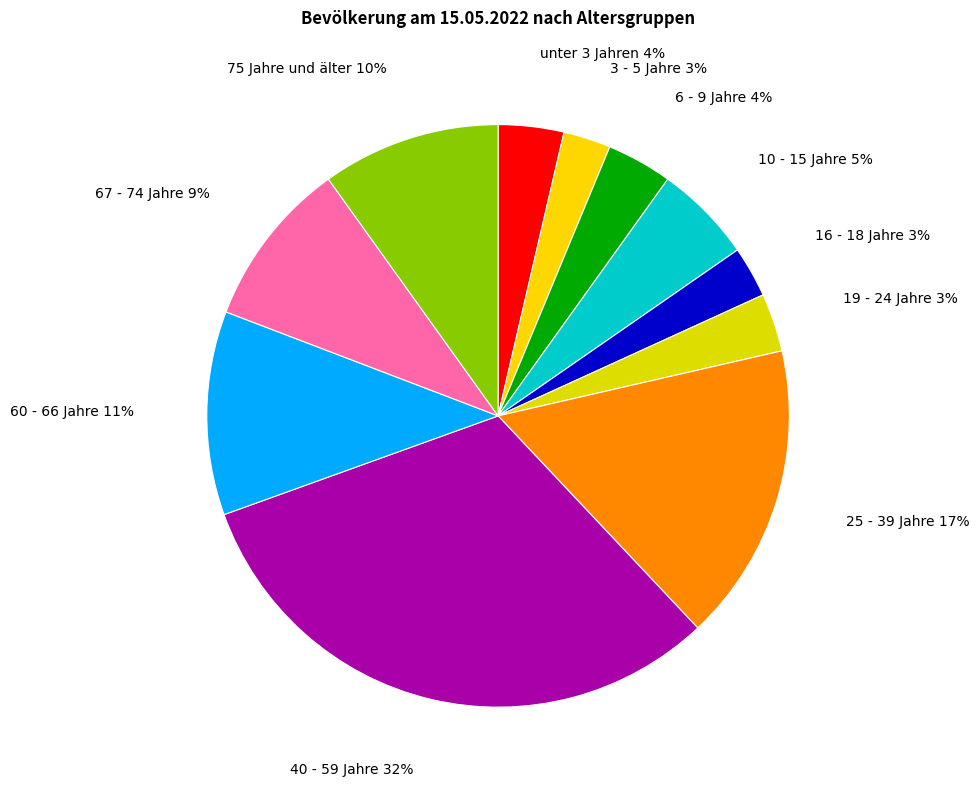

How many segments does this pie chart have?

11